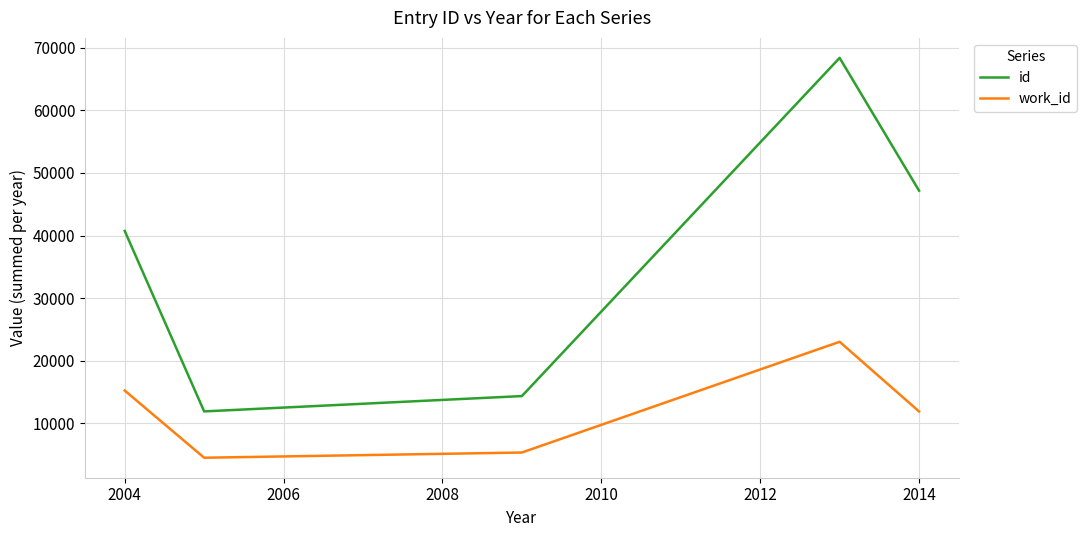

What is the difference between the maximum and minimum values in the work_id series?

18512